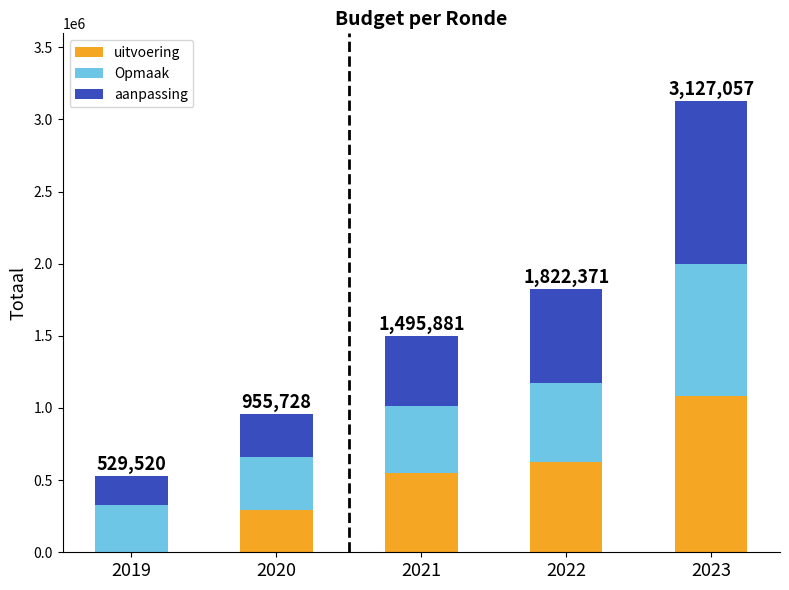

The value of uitvoering at 2019 is 597230. True or false?

False